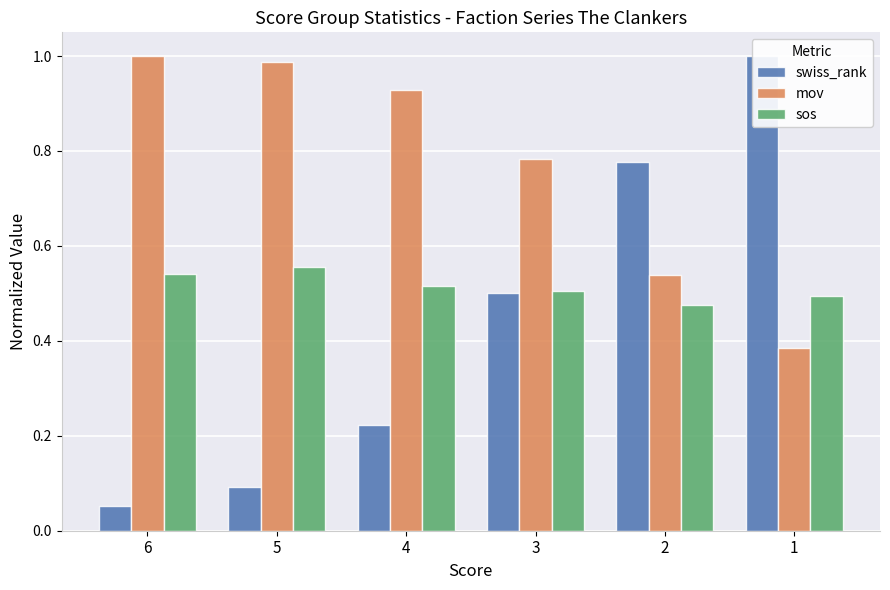

How many groups of bars are there?

6